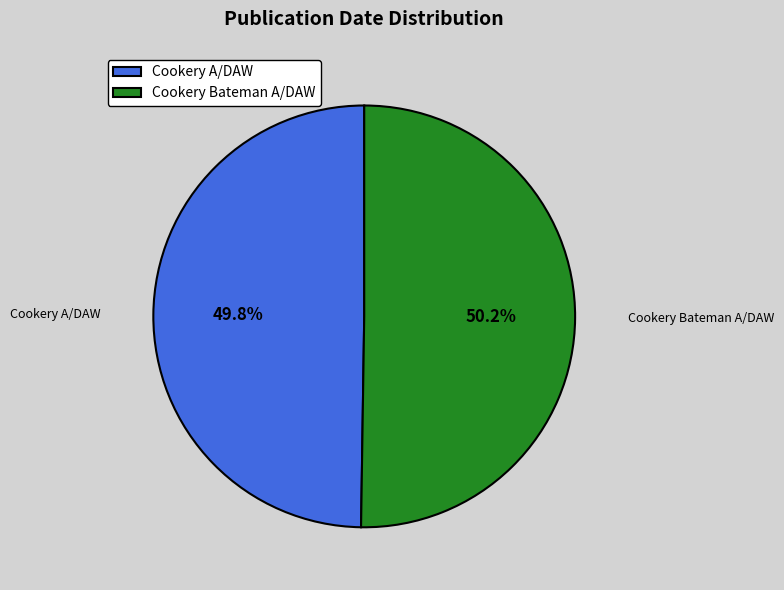

How much of the chart is everything except Cookery Bateman A/DAW?

49.8%